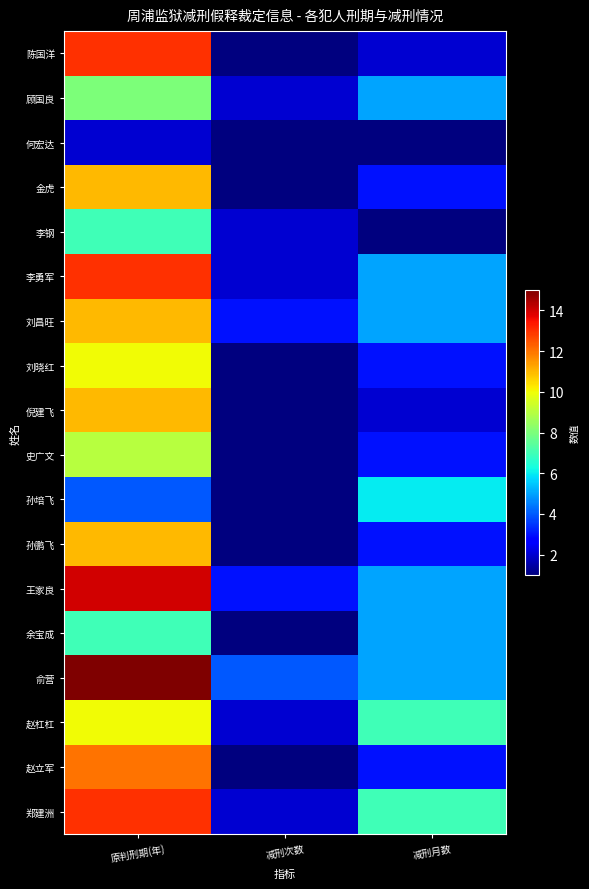

Reading left to right, transcribe all the data shown in this chart.

陈国洋: 原判刑期(年)=13	减刑次数=1	减刑月数=2
顾国良: 原判刑期(年)=8	减刑次数=2	减刑月数=5
何宏达: 原判刑期(年)=2	减刑次数=1	减刑月数=1
金虎: 原判刑期(年)=11	减刑次数=1	减刑月数=3
李钢: 原判刑期(年)=7	减刑次数=2	减刑月数=1
李勇军: 原判刑期(年)=13	减刑次数=2	减刑月数=5
刘昌旺: 原判刑期(年)=11	减刑次数=3	减刑月数=5
刘晓红: 原判刑期(年)=10	减刑次数=1	减刑月数=3
倪建飞: 原判刑期(年)=11	减刑次数=1	减刑月数=2
史广文: 原判刑期(年)=9	减刑次数=1	减刑月数=3
孙培飞: 原判刑期(年)=4	减刑次数=1	减刑月数=6
孙鹏飞: 原判刑期(年)=11	减刑次数=1	减刑月数=3
王家良: 原判刑期(年)=14	减刑次数=3	减刑月数=5
余宝成: 原判刑期(年)=7	减刑次数=1	减刑月数=5
俞营: 原判刑期(年)=15	减刑次数=4	减刑月数=5
赵杠杠: 原判刑期(年)=10	减刑次数=2	减刑月数=7
赵立军: 原判刑期(年)=12	减刑次数=1	减刑月数=3
郑建洲: 原判刑期(年)=13	减刑次数=2	减刑月数=7